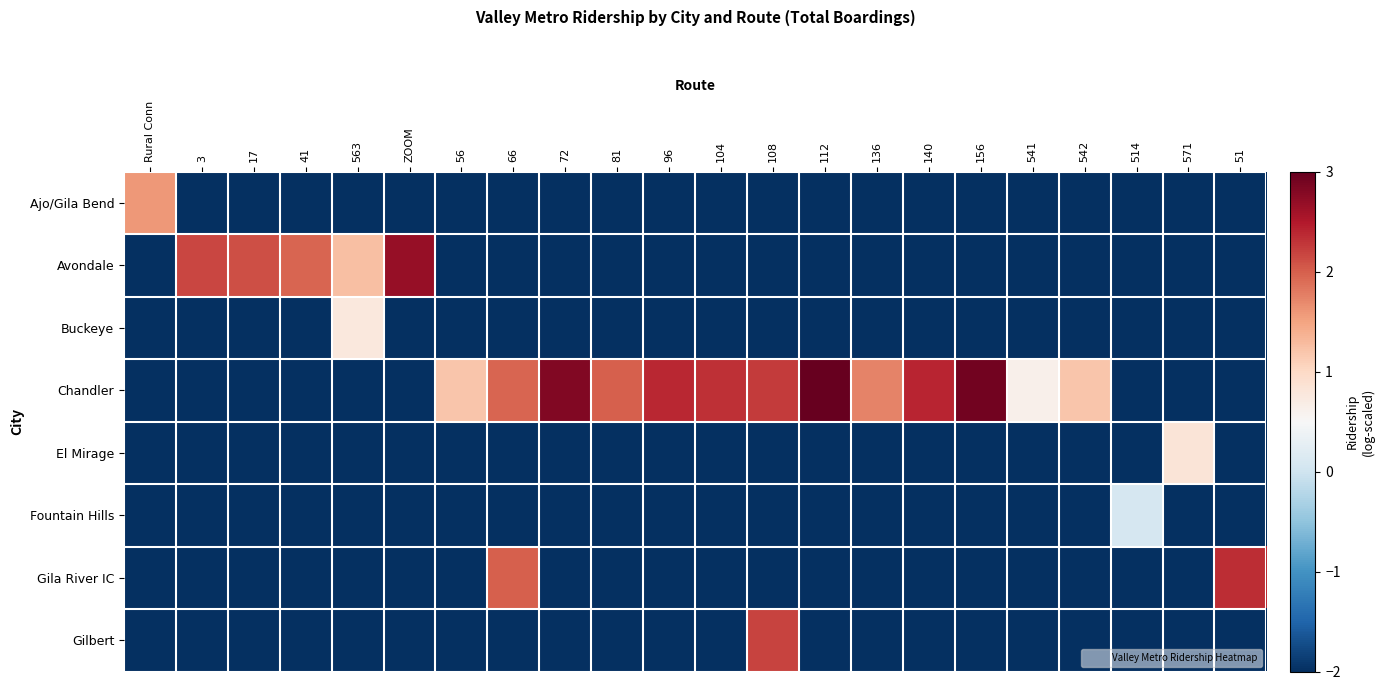

Reading left to right, transcribe all the data shown in this chart.

Ajo/Gila Bend: Rural Conn=1.6	3=-2.0	17=-2.0	41=-2.0	563=-2.0	ZOOM=-2.0	56=-2.0	66=-2.0	72=-2.0	81=-2.0	96=-2.0	104=-2.0	108=-2.0	112=-2.0	136=-2.0	140=-2.0	156=-2.0	541=-2.0	542=-2.0	514=-2.0	571=-2.0	51=-2.0
Avondale: Rural Conn=-2.0	3=2.2	17=2.1	41=2.0	563=1.2	ZOOM=2.7	56=-2.0	66=-2.0	72=-2.0	81=-2.0	96=-2.0	104=-2.0	108=-2.0	112=-2.0	136=-2.0	140=-2.0	156=-2.0	541=-2.0	542=-2.0	514=-2.0	571=-2.0	51=-2.0
Buckeye: Rural Conn=-2.0	3=-2.0	17=-2.0	41=-2.0	563=0.8	ZOOM=-2.0	56=-2.0	66=-2.0	72=-2.0	81=-2.0	96=-2.0	104=-2.0	108=-2.0	112=-2.0	136=-2.0	140=-2.0	156=-2.0	541=-2.0	542=-2.0	514=-2.0	571=-2.0	51=-2.0
Chandler: Rural Conn=-2.0	3=-2.0	17=-2.0	41=-2.0	563=-2.0	ZOOM=-2.0	56=1.2	66=1.9	72=2.8	81=2.0	96=2.4	104=2.3	108=2.2	112=3.0	136=1.7	140=2.4	156=2.9	541=0.6	542=1.2	514=-2.0	571=-2.0	51=-2.0
El Mirage: Rural Conn=-2.0	3=-2.0	17=-2.0	41=-2.0	563=-2.0	ZOOM=-2.0	56=-2.0	66=-2.0	72=-2.0	81=-2.0	96=-2.0	104=-2.0	108=-2.0	112=-2.0	136=-2.0	140=-2.0	156=-2.0	541=-2.0	542=-2.0	514=-2.0	571=0.8	51=-2.0
Fountain Hills: Rural Conn=-2.0	3=-2.0	17=-2.0	41=-2.0	563=-2.0	ZOOM=-2.0	56=-2.0	66=-2.0	72=-2.0	81=-2.0	96=-2.0	104=-2.0	108=-2.0	112=-2.0	136=-2.0	140=-2.0	156=-2.0	541=-2.0	542=-2.0	514=0.1	571=-2.0	51=-2.0
Gila River IC: Rural Conn=-2.0	3=-2.0	17=-2.0	41=-2.0	563=-2.0	ZOOM=-2.0	56=-2.0	66=2.0	72=-2.0	81=-2.0	96=-2.0	104=-2.0	108=-2.0	112=-2.0	136=-2.0	140=-2.0	156=-2.0	541=-2.0	542=-2.0	514=-2.0	571=-2.0	51=2.4
Gilbert: Rural Conn=-2.0	3=-2.0	17=-2.0	41=-2.0	563=-2.0	ZOOM=-2.0	56=-2.0	66=-2.0	72=-2.0	81=-2.0	96=-2.0	104=-2.0	108=2.2	112=-2.0	136=-2.0	140=-2.0	156=-2.0	541=-2.0	542=-2.0	514=-2.0	571=-2.0	51=-2.0